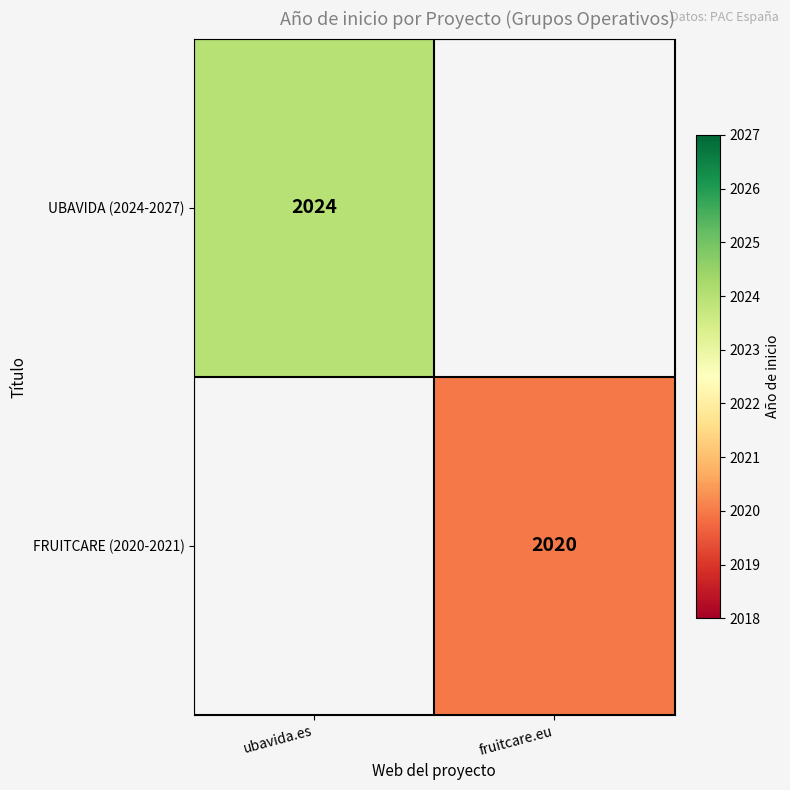

The FRUITCARE (2020-2021) series shows 2020 at fruitcare.eu. True or false?

True